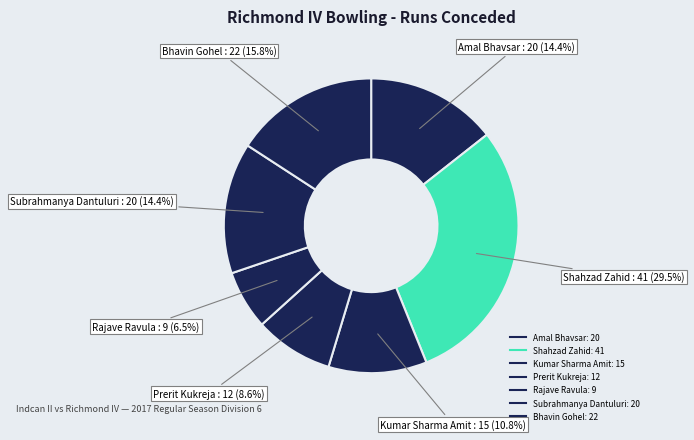

What portion of the pie excludes Amal Bhavsar?

85.6%